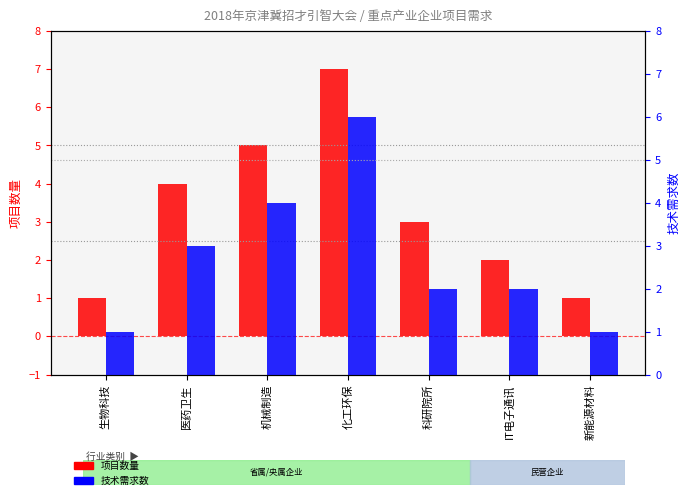

Reading right to left, extract all data points from this chart.

项目数量: 1	2	3	7	5	4	1
技术需求数: 1	2	2	6	4	3	1